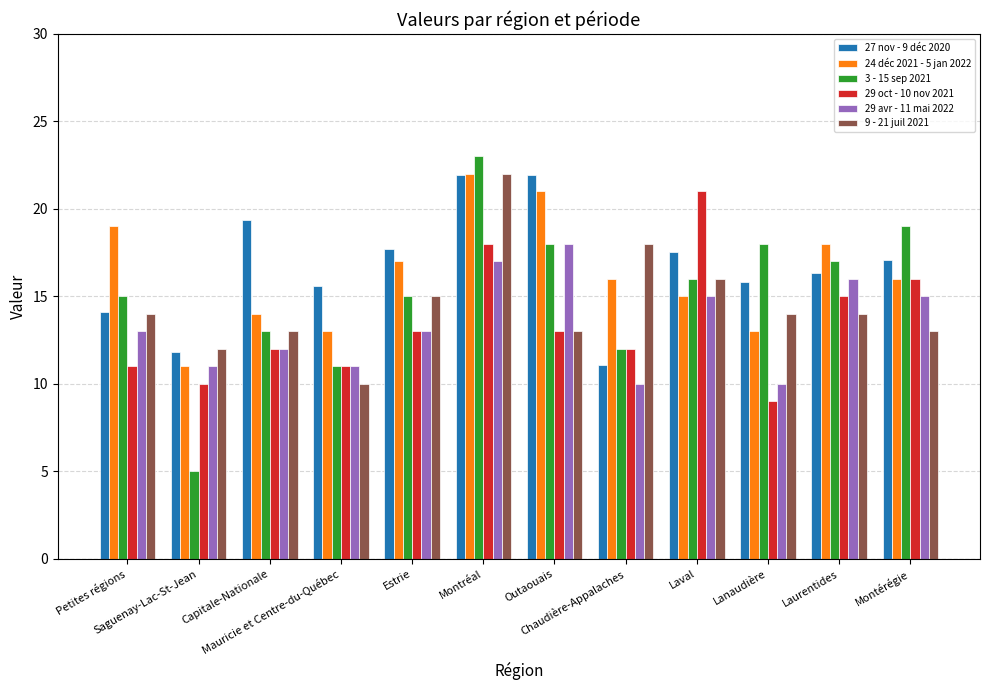

What is the value of the 3 - 15 sep 2021 bar at the 6th from the left?

23.0